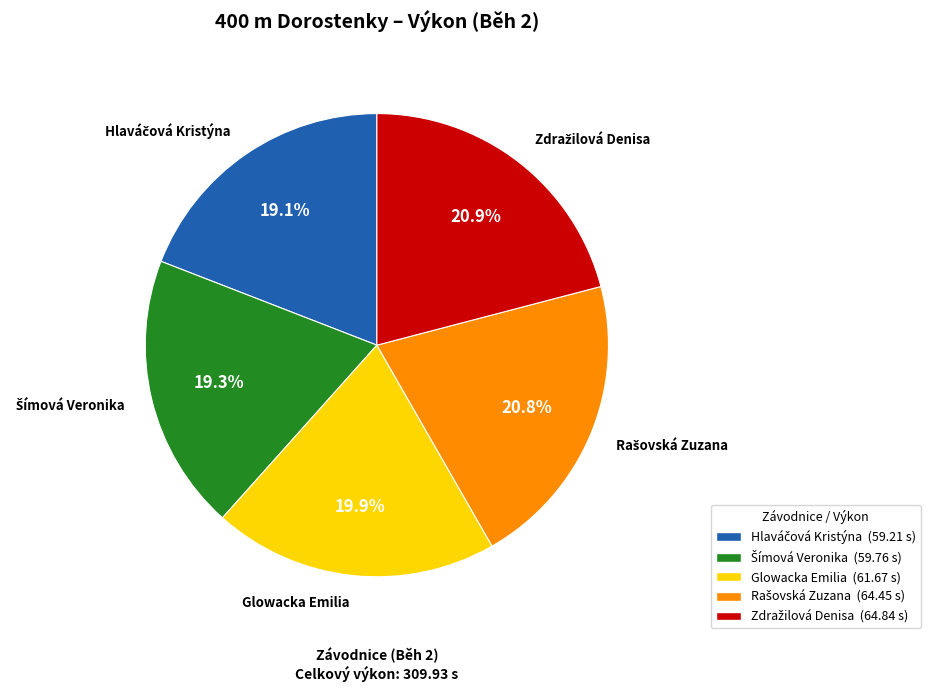

Is there a majority slice in this chart?

No